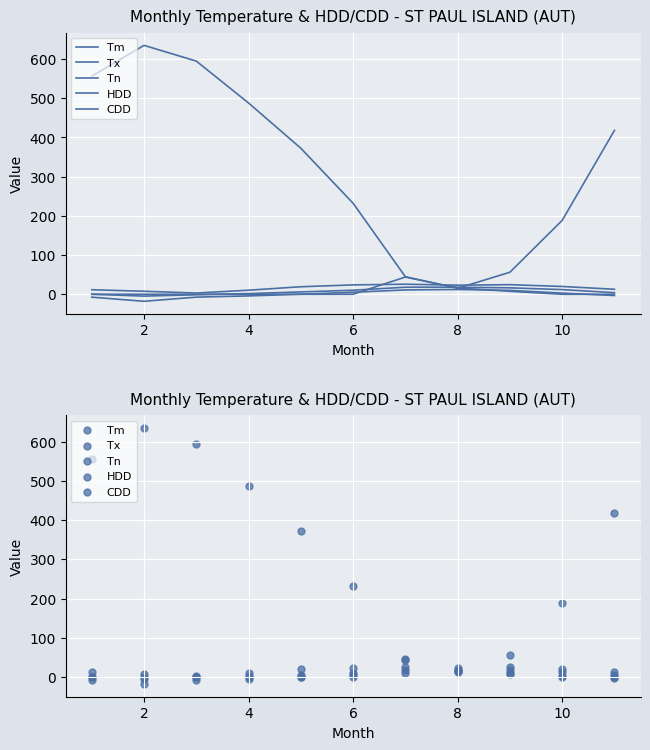

Which series has the widest spread of Y values?

HDD